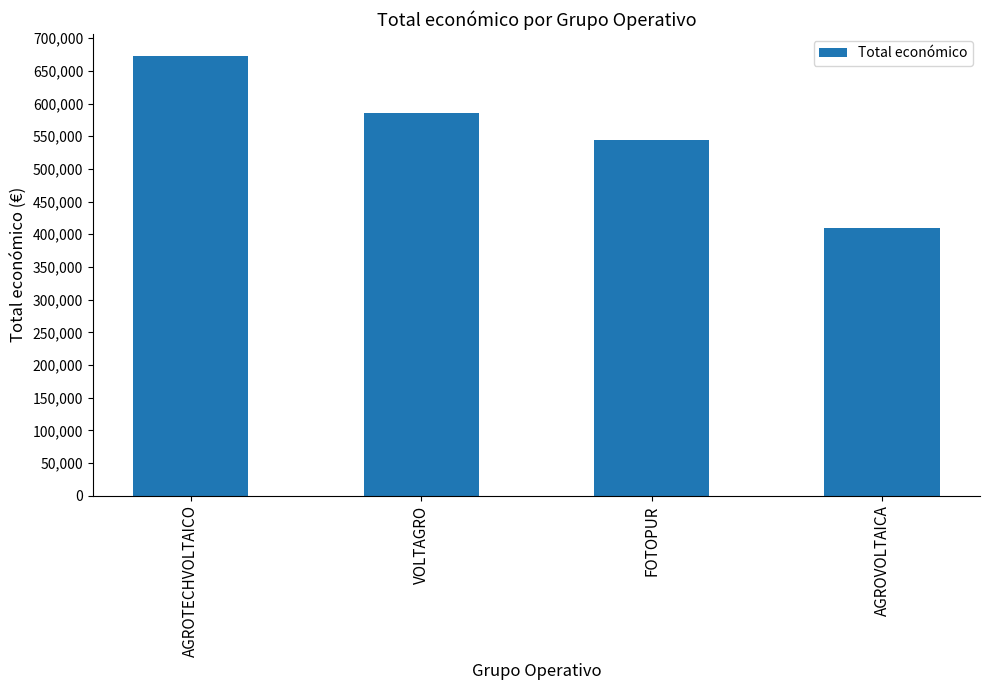

What is the label of the 2nd bar from the right?

FOTOPUR